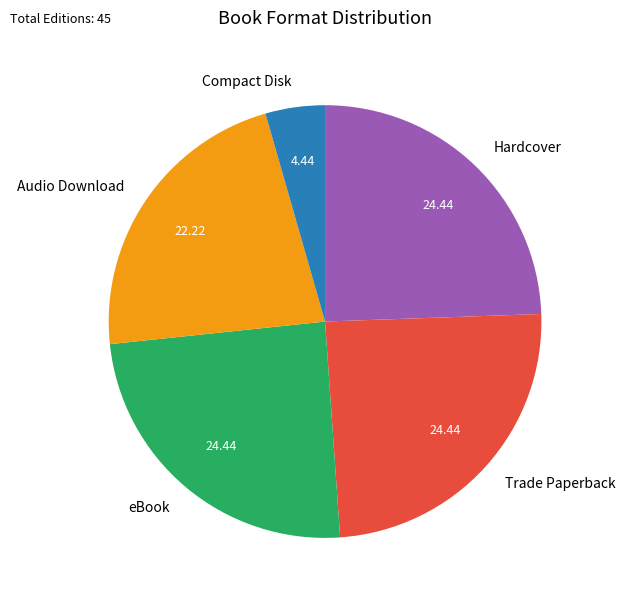

Approximately how many times larger is the value at eBook compared to Audio Download?

1.1